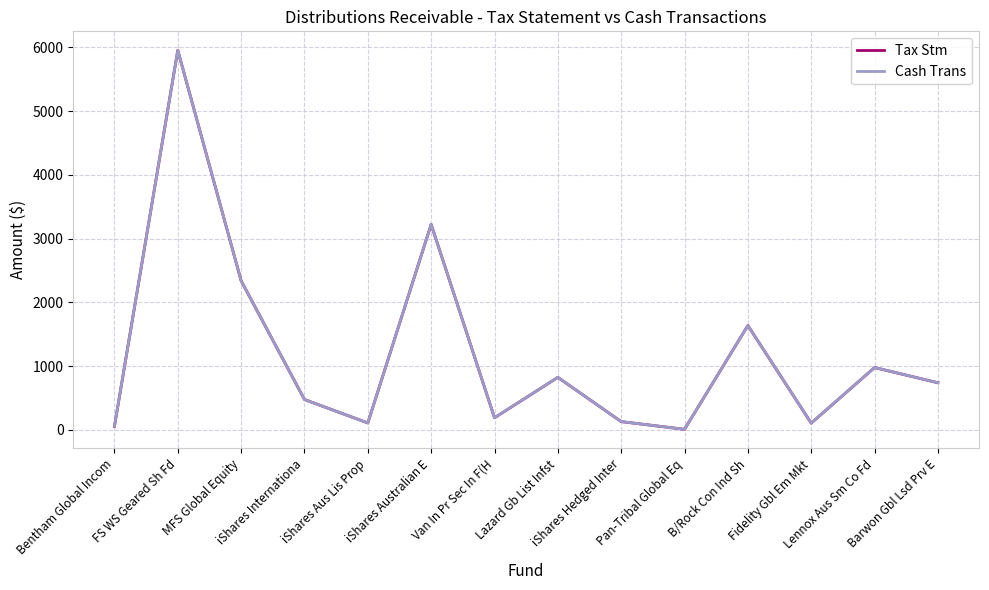

What is the approximate value of Tax Stm at MFS Global Equity?

2338.0